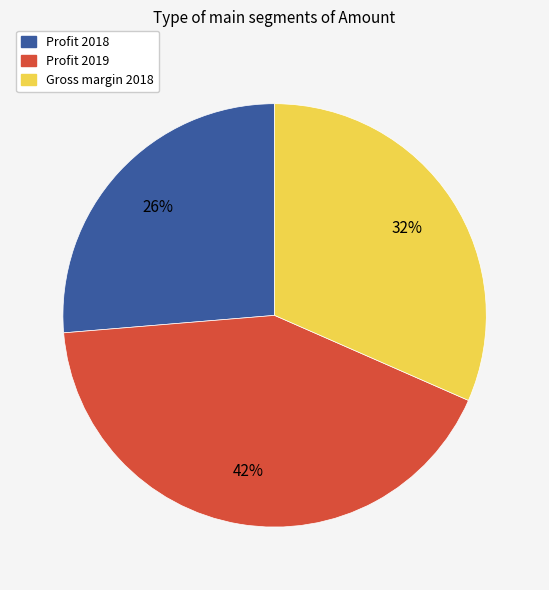

To the nearest percent, what is the average slice percentage?

33%